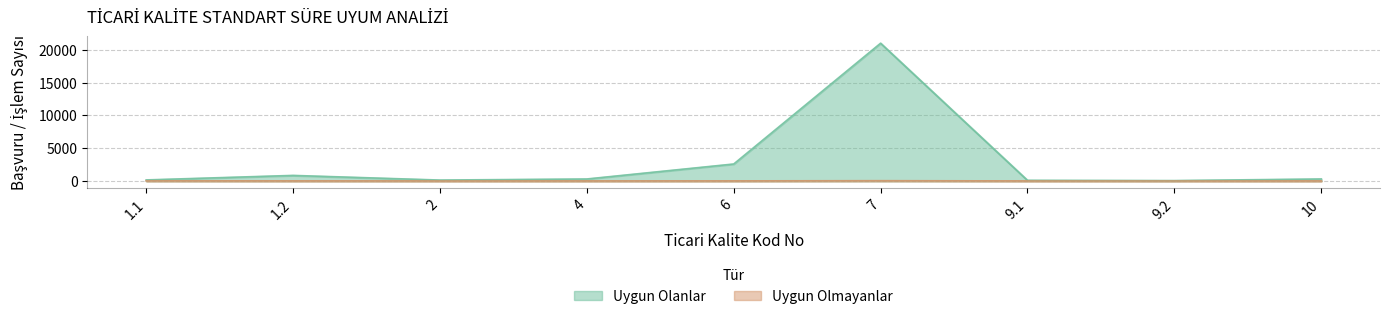

What is the spread (max minus min) of values at 10?

301